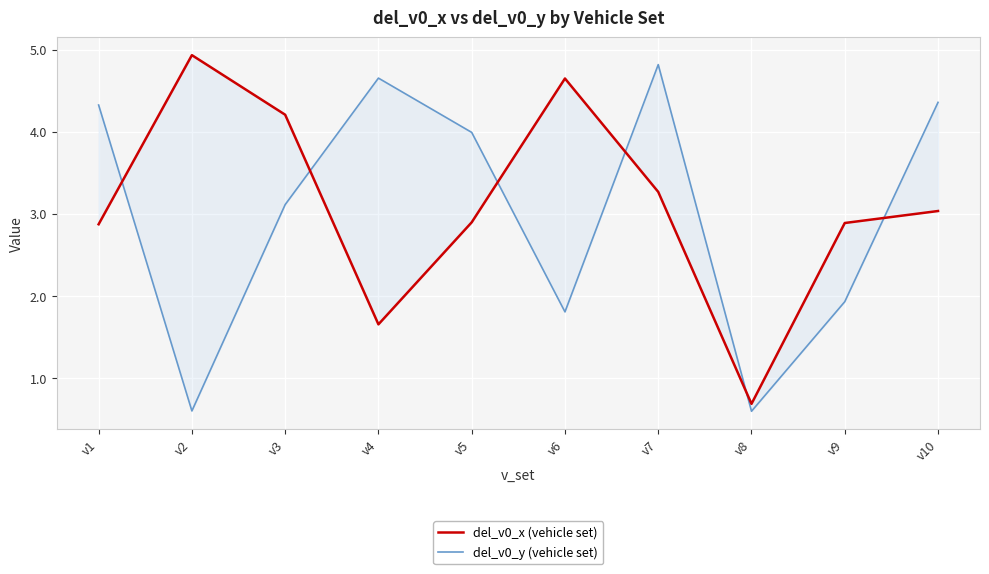

True or false: del_v0_x (vehicle set) and del_v0_y (vehicle set) cross at least once.

True